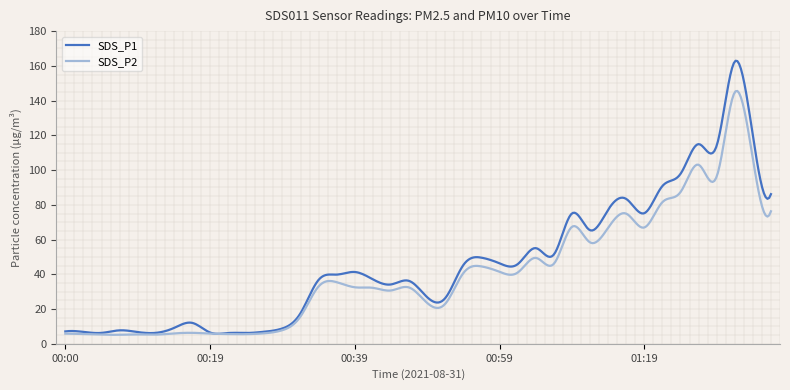

Rank the series by their maximum value, from lowest to highest.

SDS_P2, SDS_P1